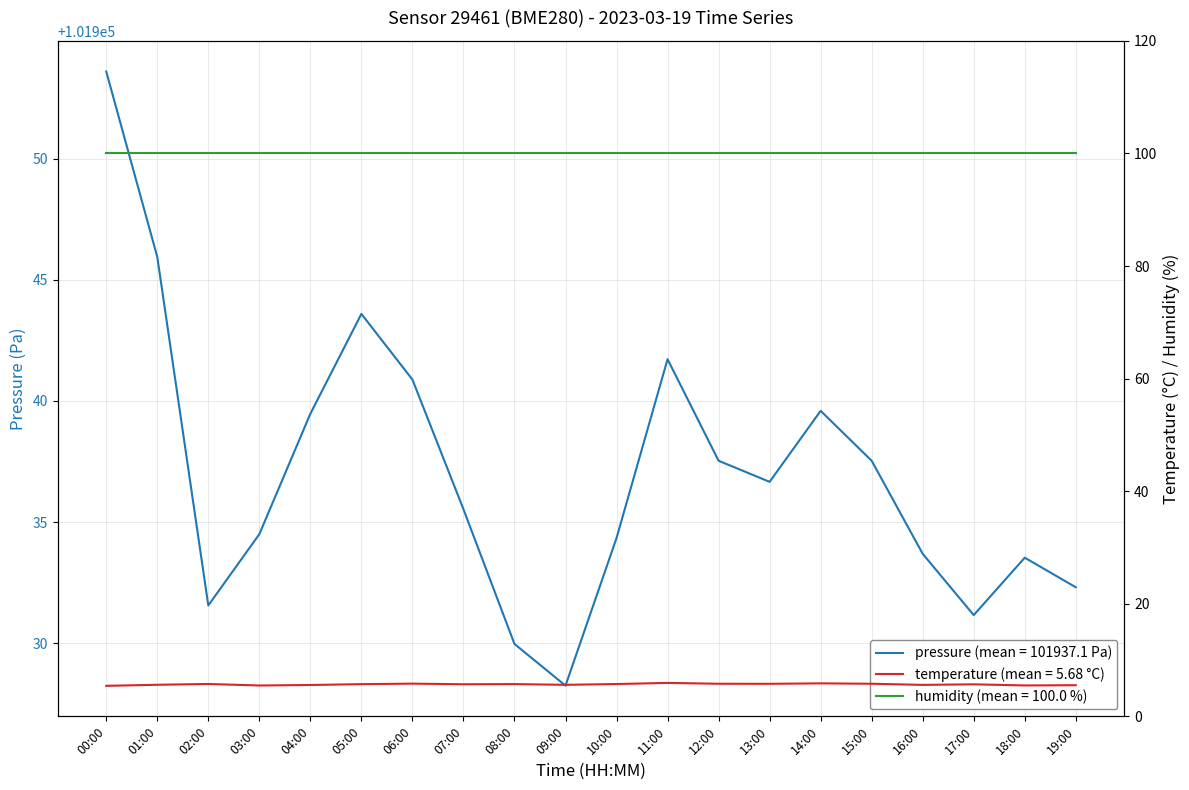

Which series has the widest spread of values?

pressure